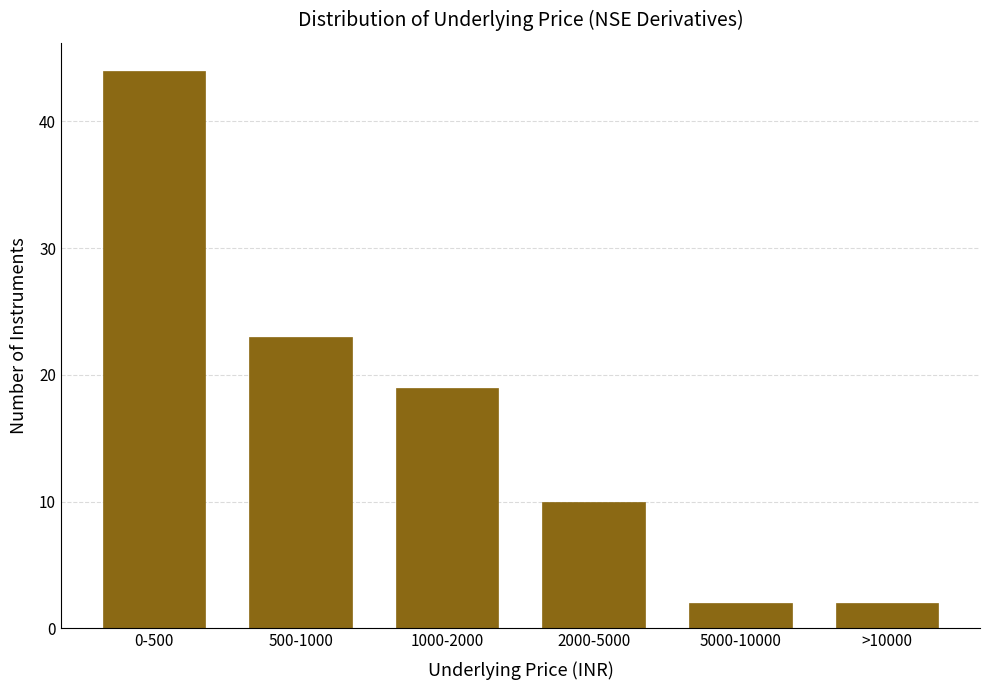

Reading left to right, list all the values displayed in this chart.

0-500=44	500-1000=23	1000-2000=19	2000-5000=10	5000-10000=2	>10000=2